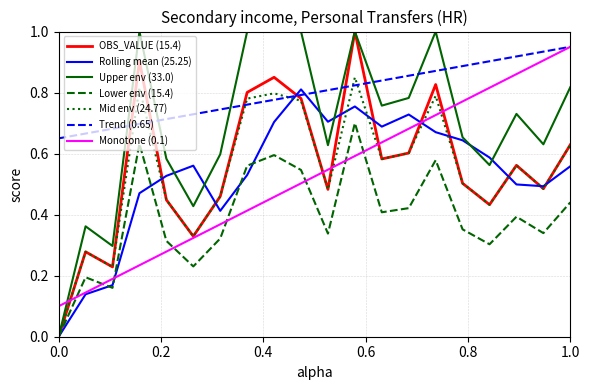

After their last crossing, which series has the higher values: Trend (0.65) or OBS_VALUE (15.4)?

Trend (0.65)